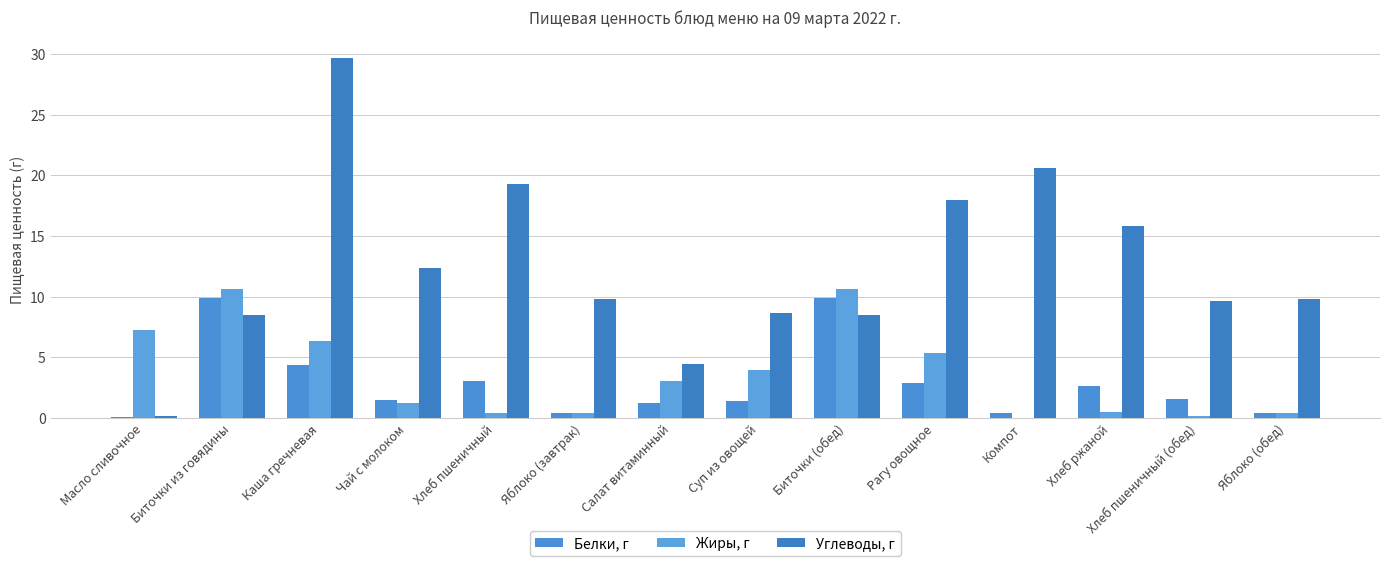

How many data points in Жиры, г are above 3?

7